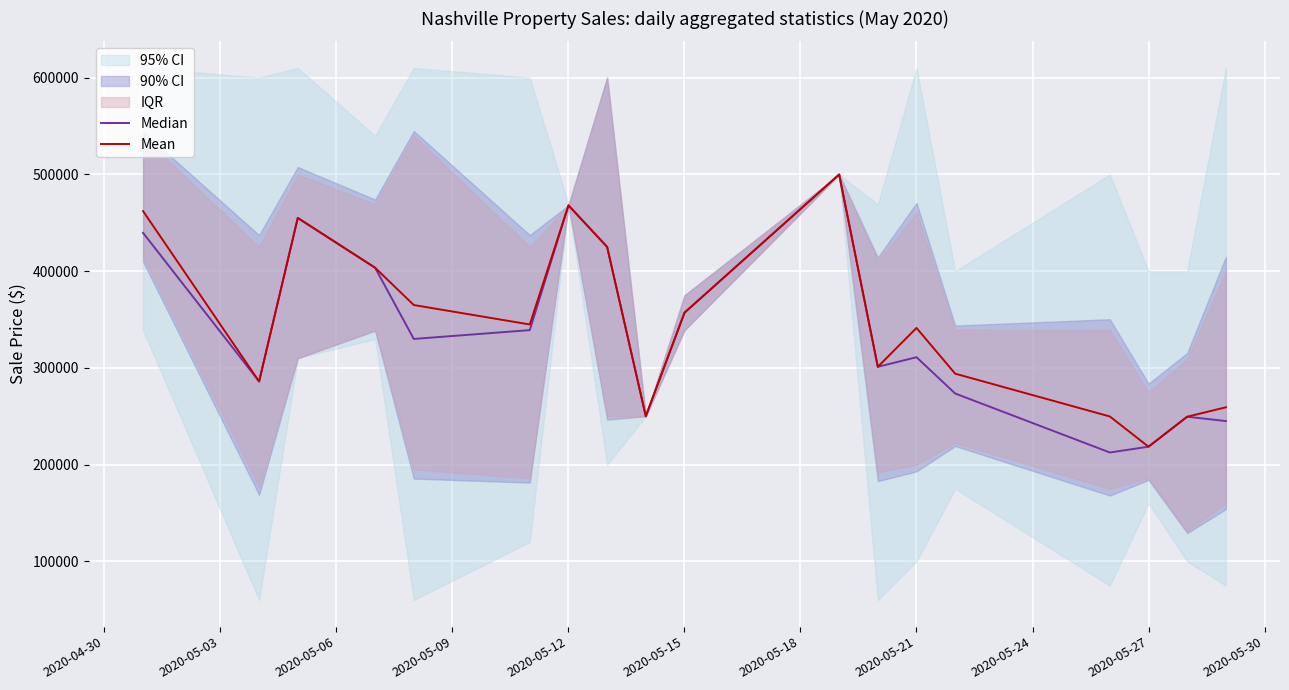

How many values in the Median series are below 329900?

9